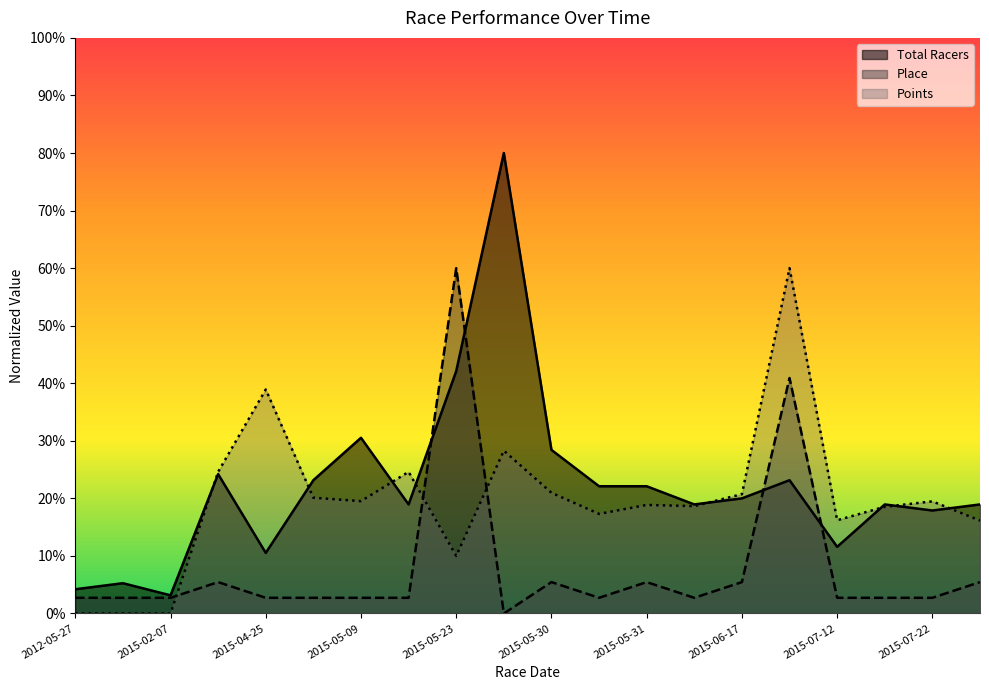

What is the maximum value for Total Racers?

80.0